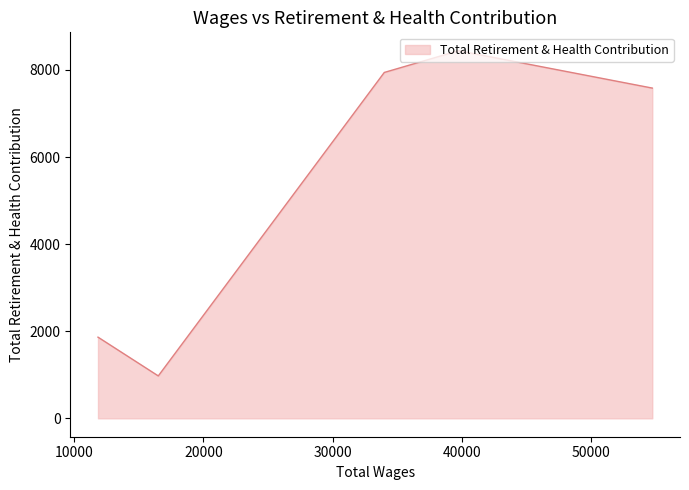

What is the greatest value displayed?

8441